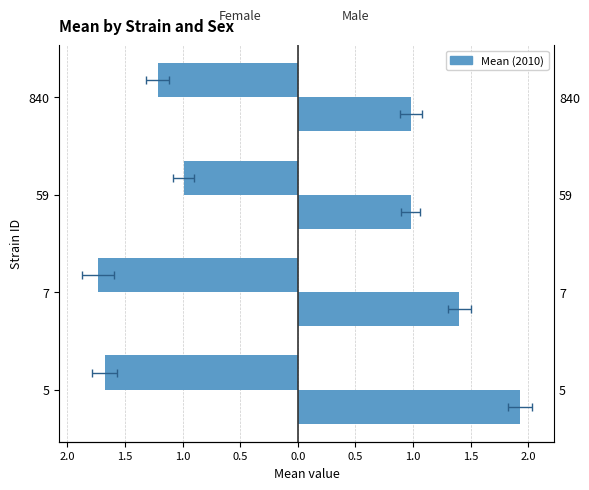

What position from the right is 1.0?

1